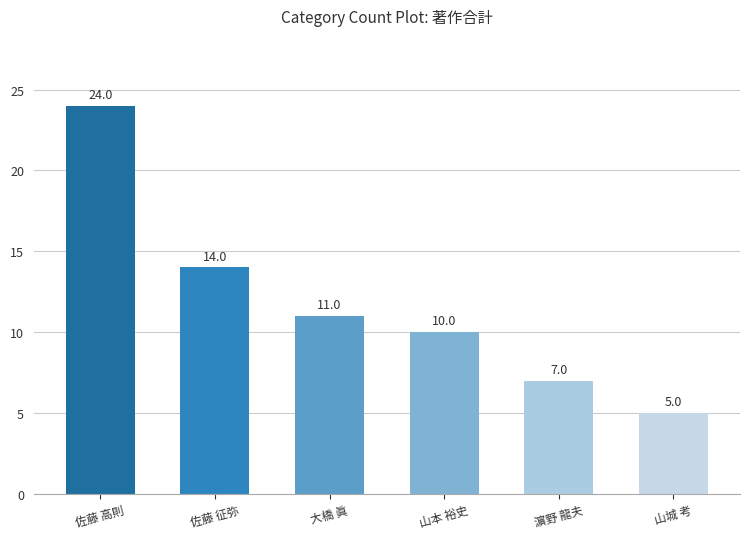

What position from the left is 山城 考?

6